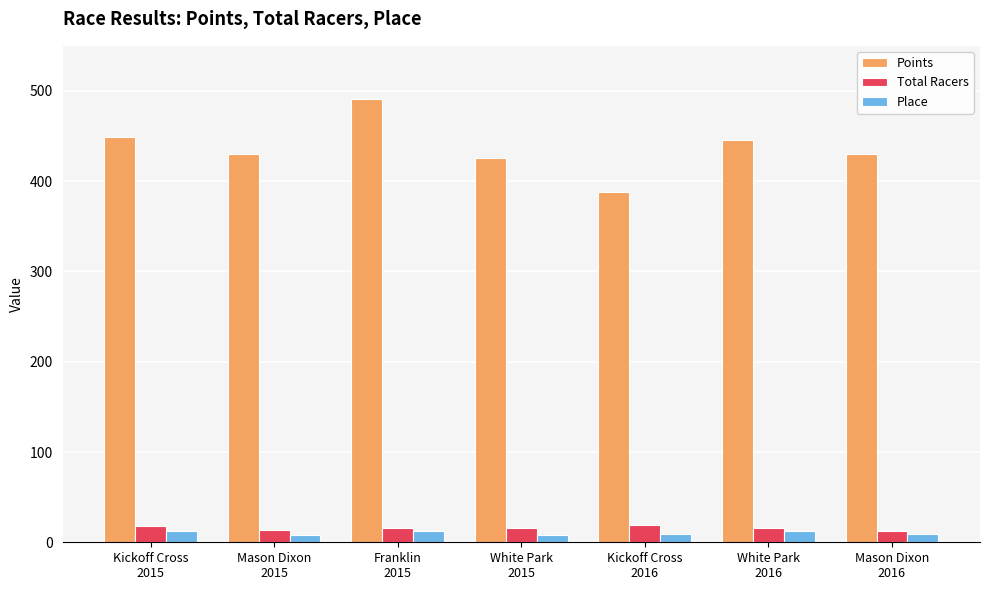

What is the minimum value for Points?

388.1